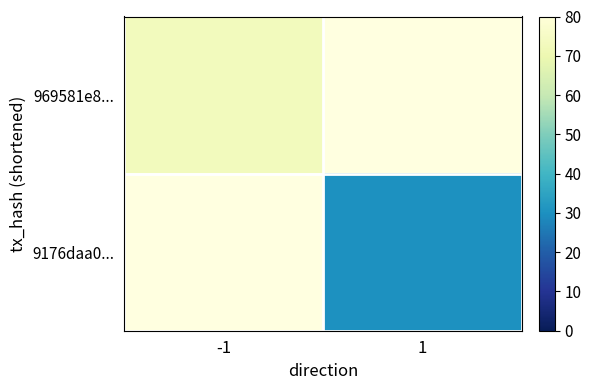

Count the number of categories in the chart.

2